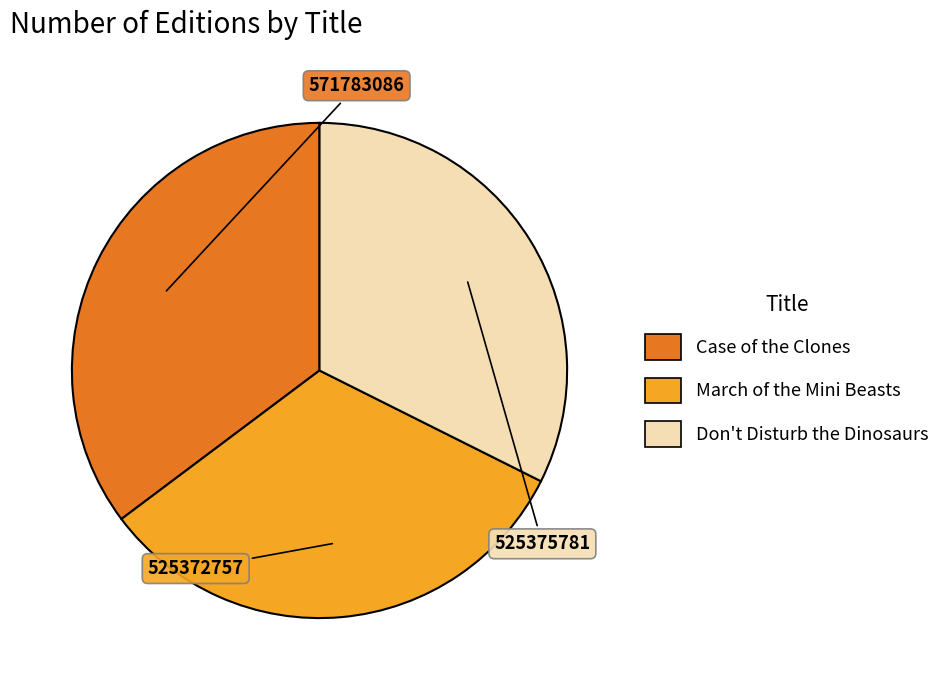

How many slices are in this pie chart?

3